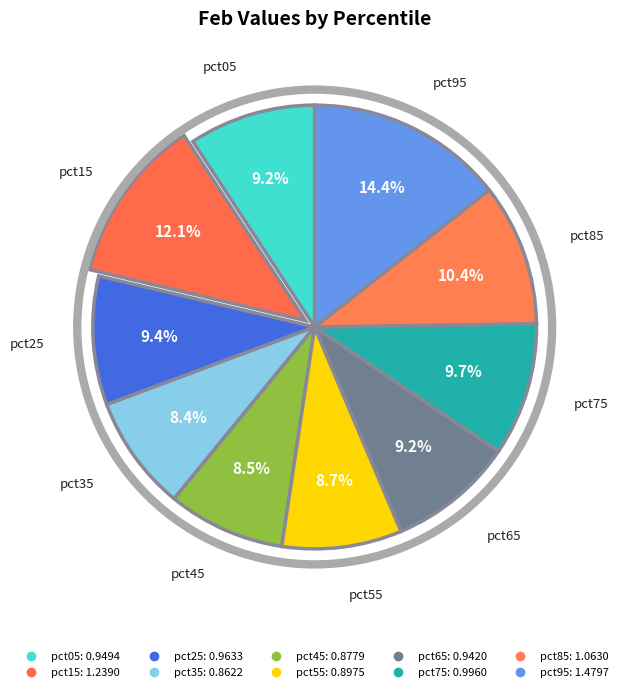

What percentage is NOT represented by pct85?

89.6%